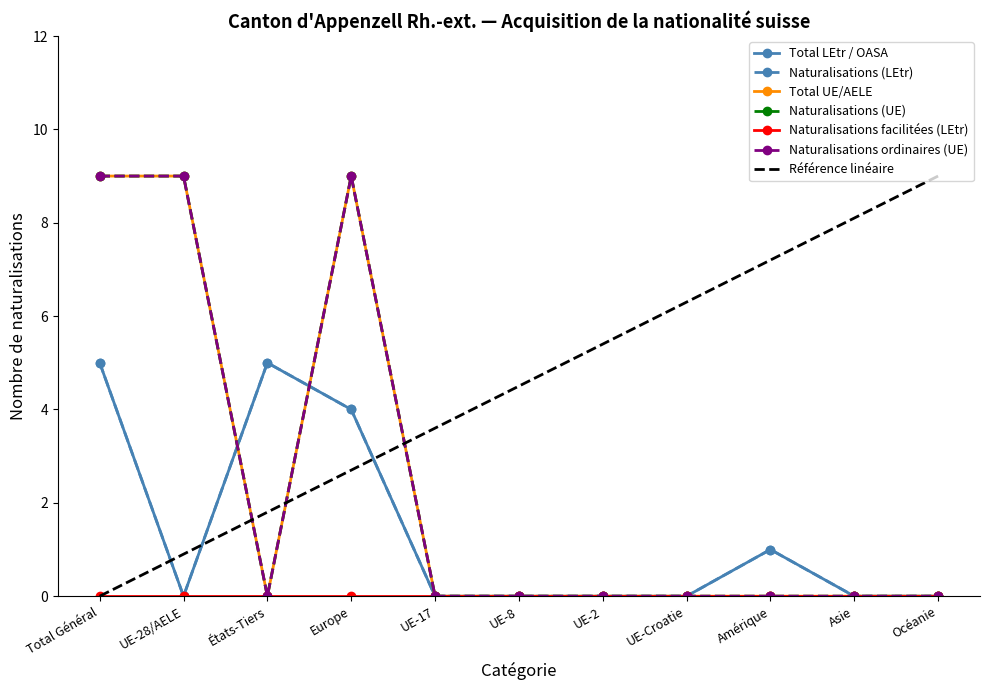

Read the Naturalisations (LEtr) value at Total Général.

5